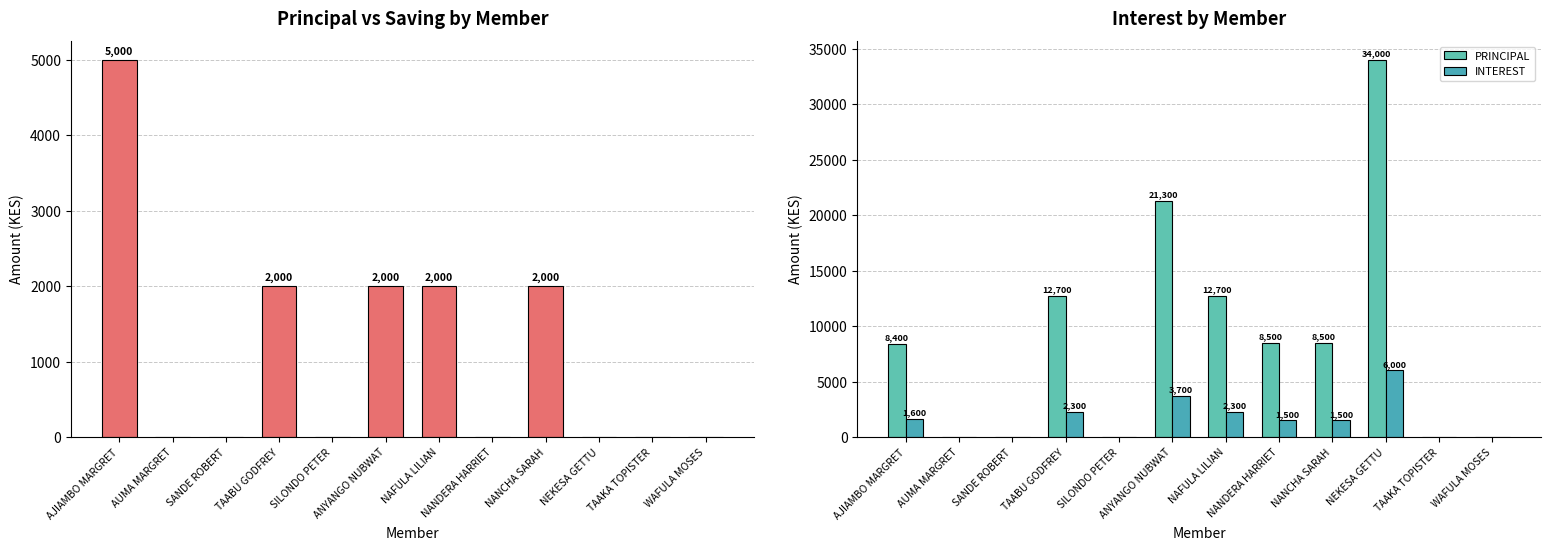

List the series in order of their peak value, lowest first.

SAVING, INTEREST, PRINCIPAL